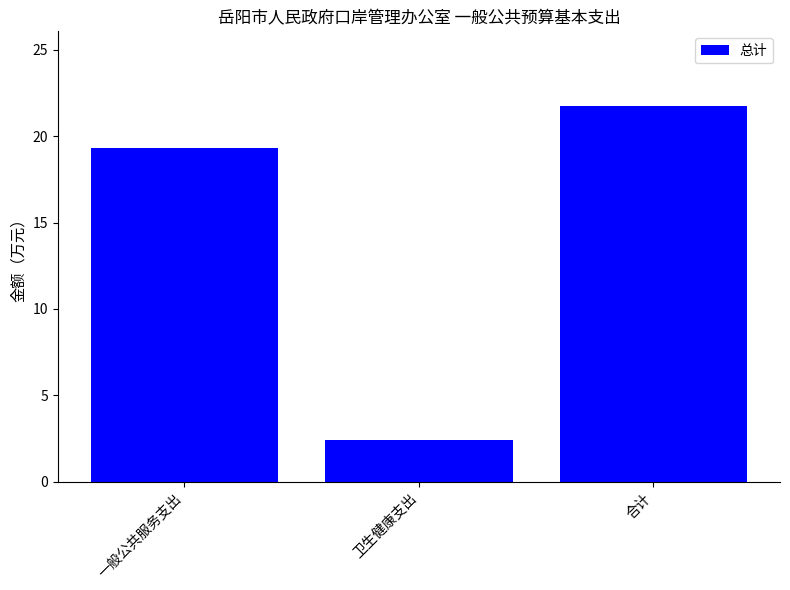

The chart shows a value of 19.3 at 一般公共服务支出. True or false?

True